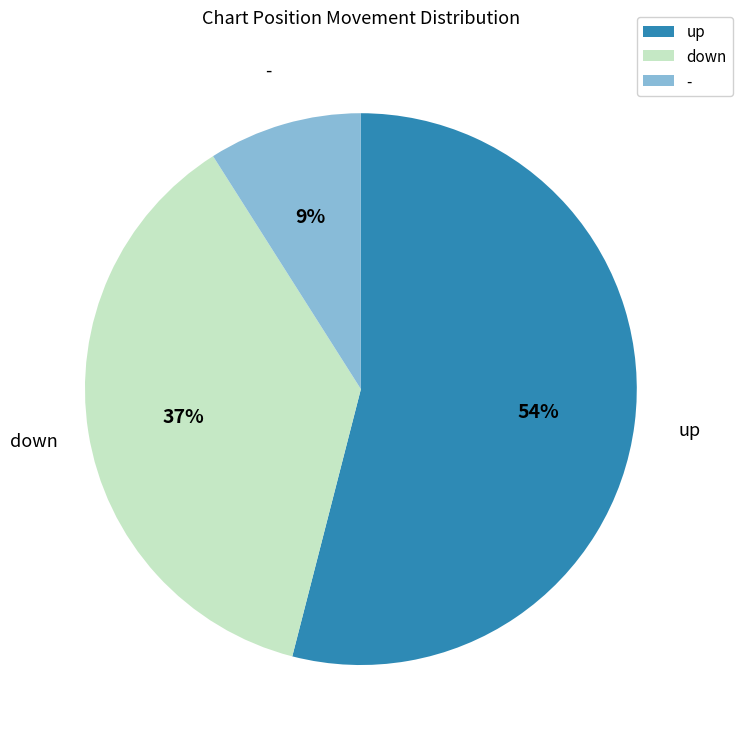

To the nearest percent, what portion does down represent?

37%